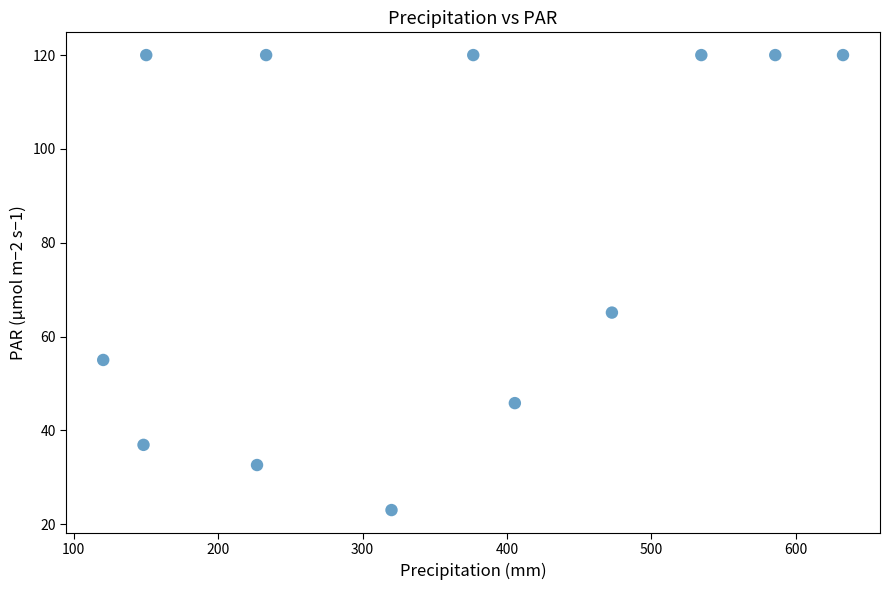

What Y value in the scatter plot is closest to 71?

65.1